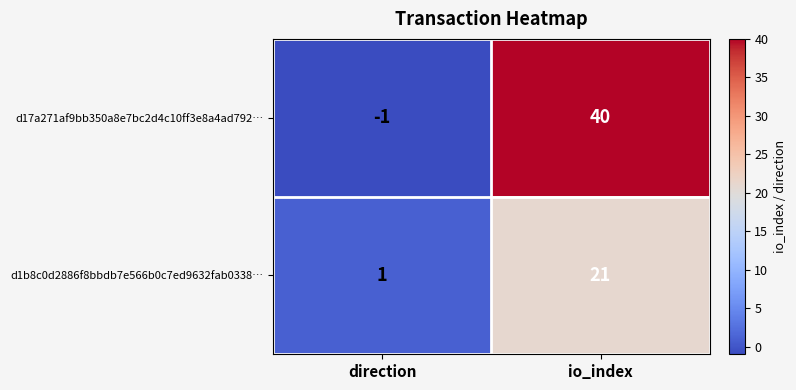

What is the minimum value shown in the chart?

-1